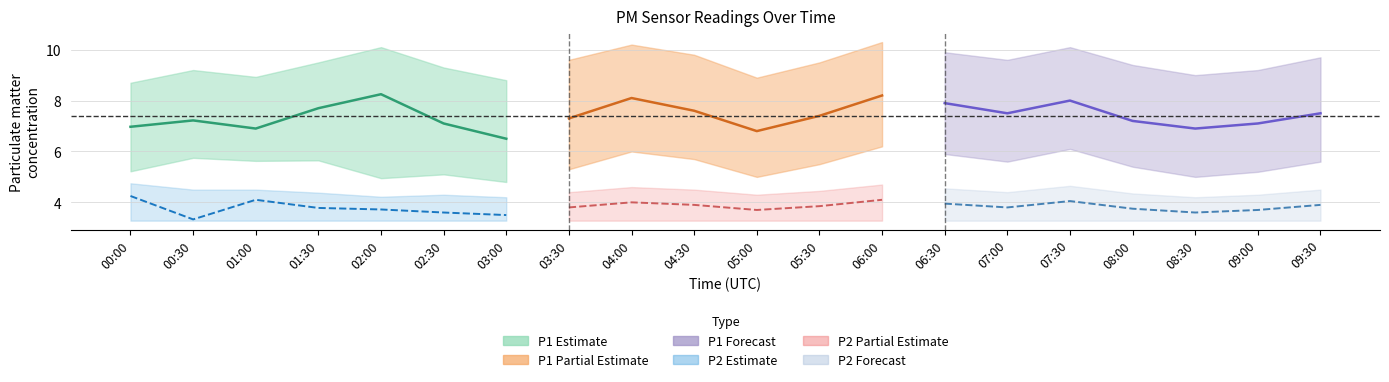

Rank the series at 04:30 from lowest to highest value.

P2_lower, P2, P2_upper, P1_lower, P1, P1_upper